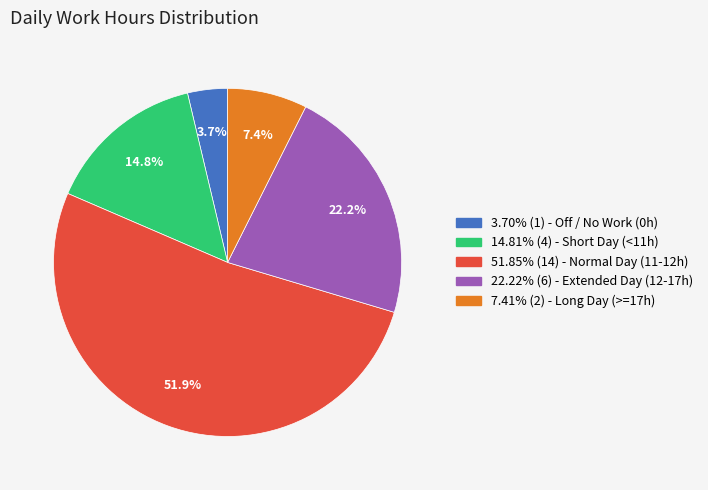

Is there any slice that represents more than half of the pie?

Yes